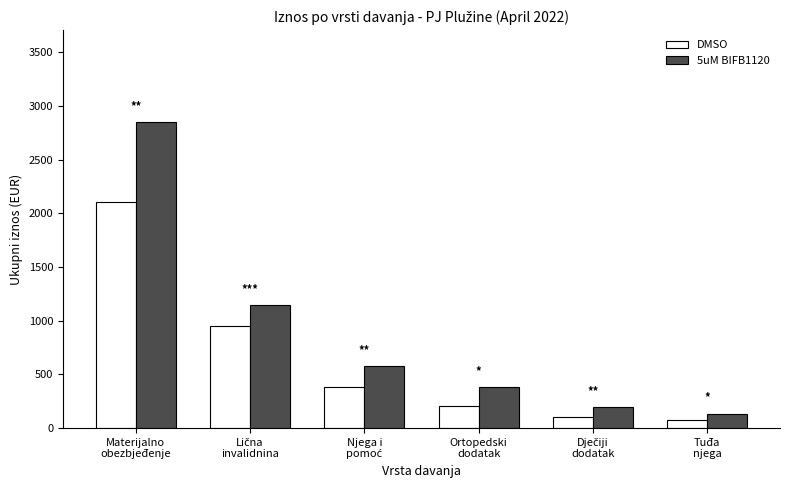

How many values in the DMSO series are below 381?

3